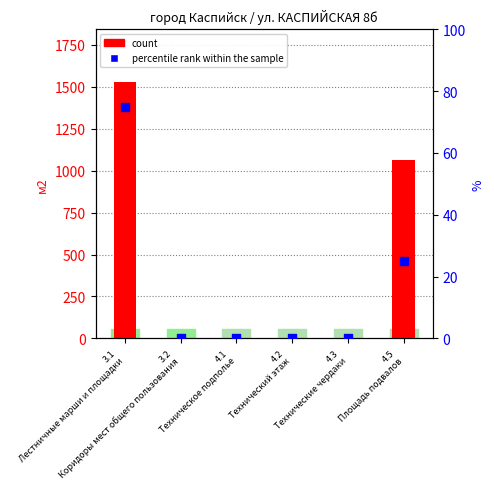

At which category is the sum across all series the highest?

3.1
Лестничные марши и площадки